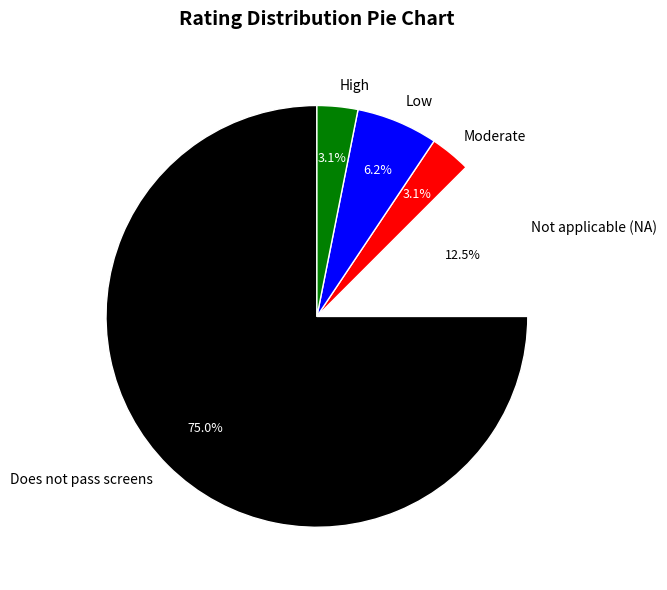

How much of the chart is everything except High?

96.9%